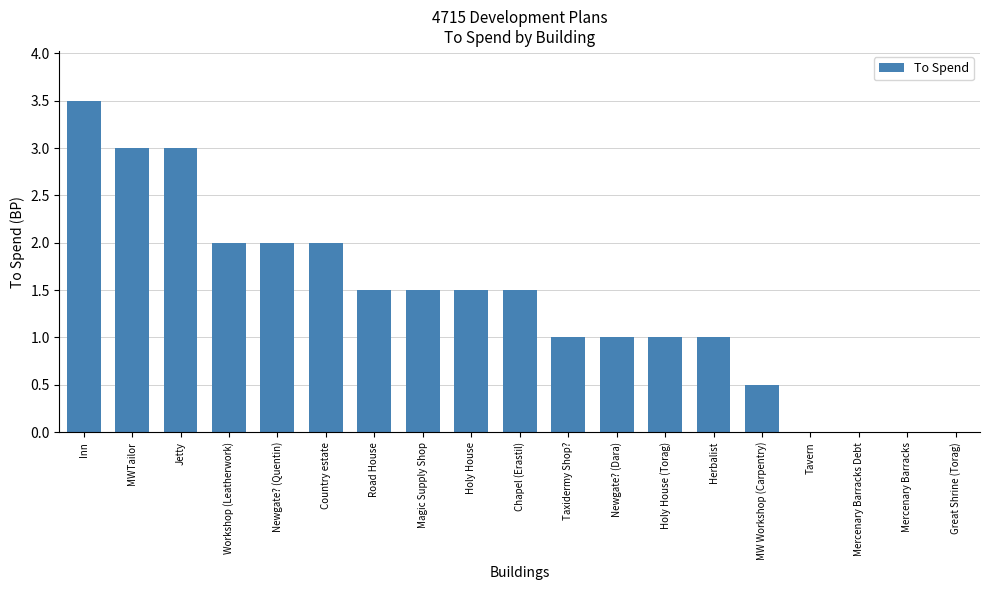

Does the chart contain stacked bars?

No